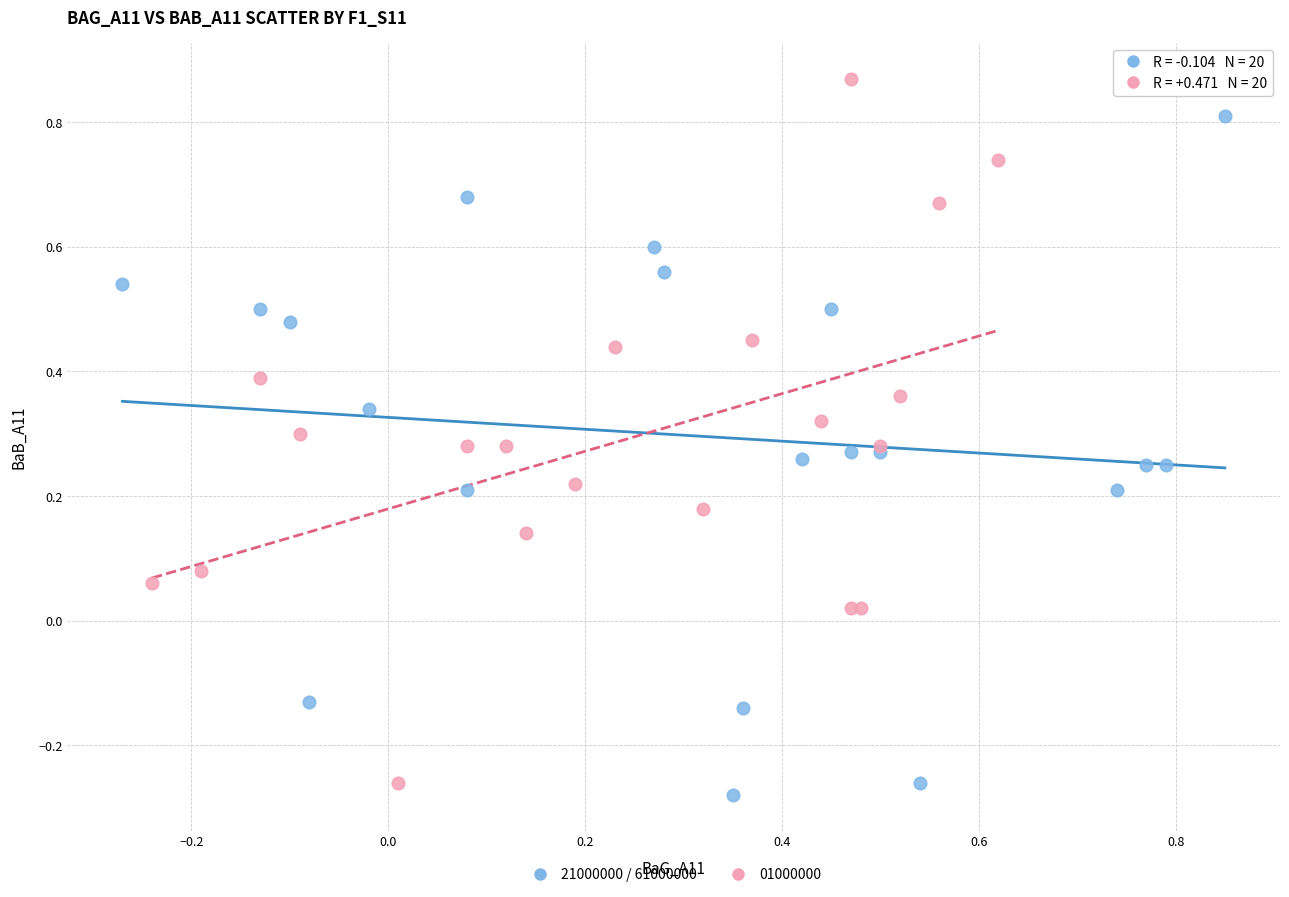

What are all the series names shown in the legend?

21000000 / 61000000, 01000000